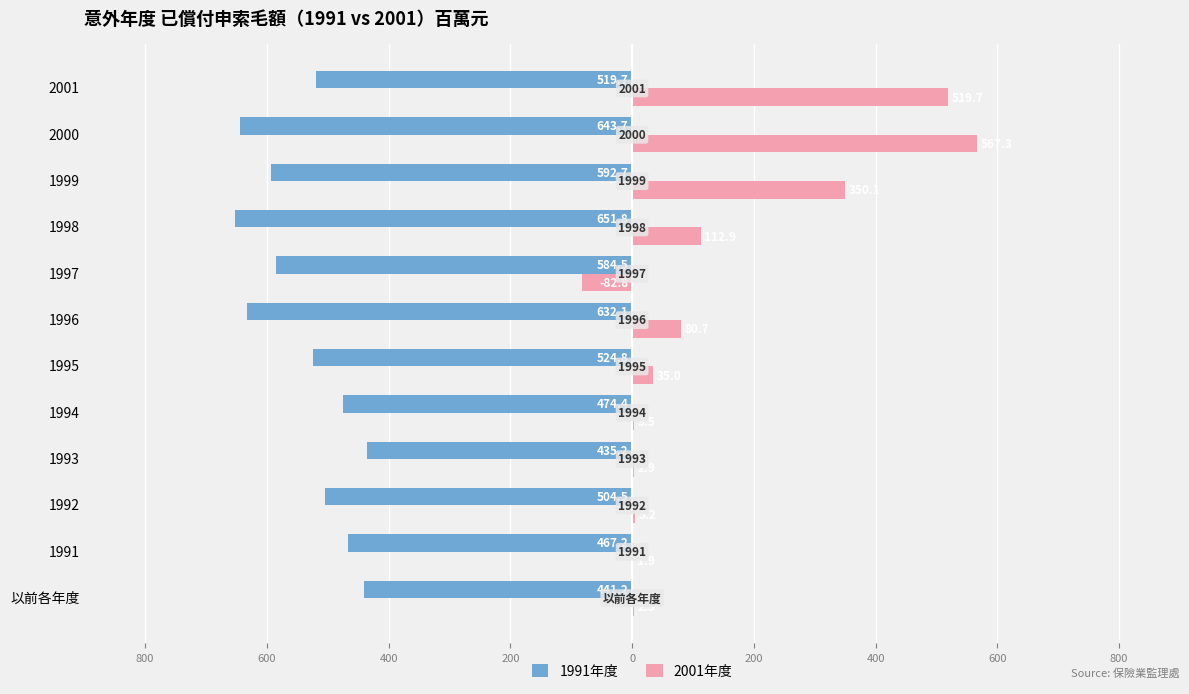

What are all the series names shown in the legend?

1991年度, 2001年度